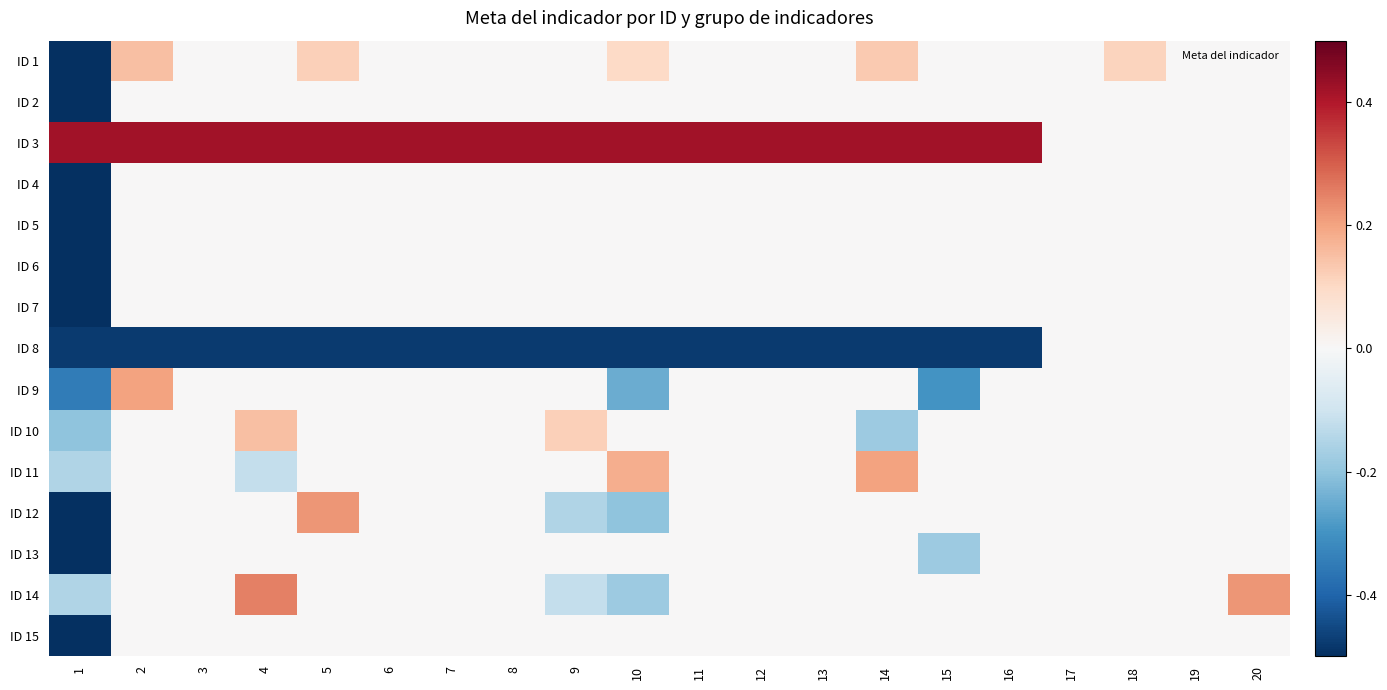

At how many categories does at least one series exceed 0?

18